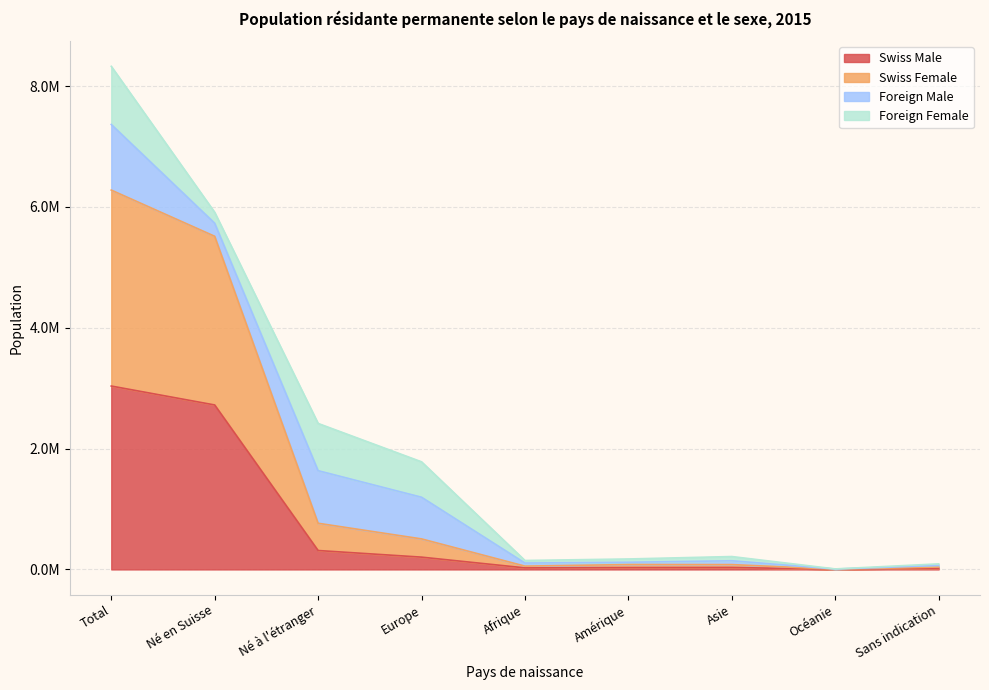

True or false: Swiss Male has more than 2 interior local peaks.

False